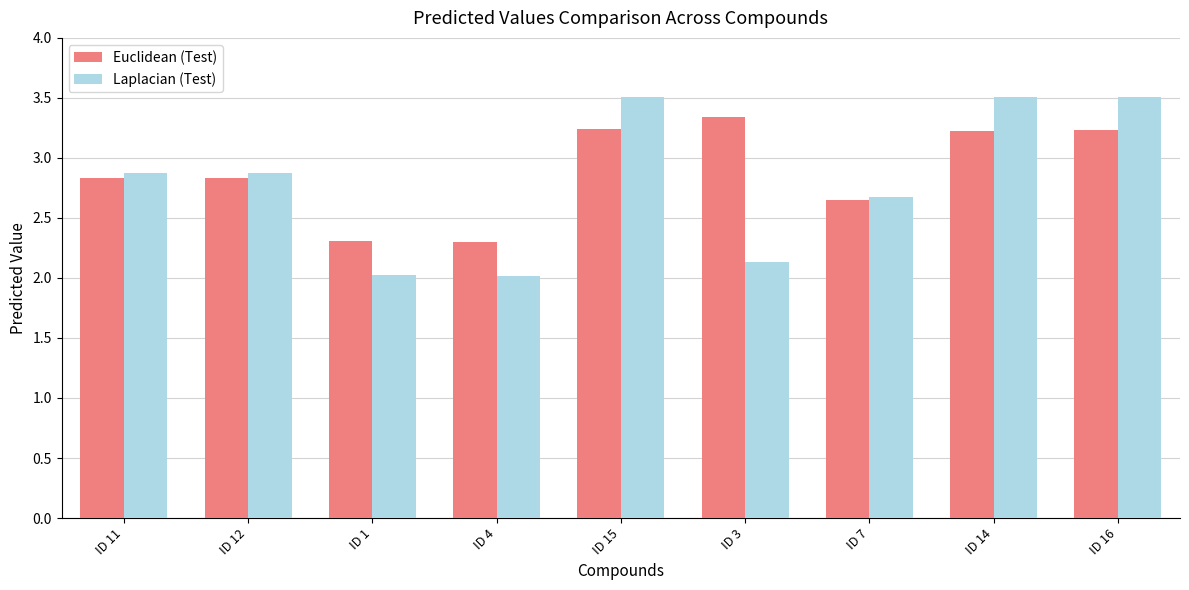

Rank the series at ID 3 from lowest to highest value.

Laplacian (Test), Euclidean (Test)